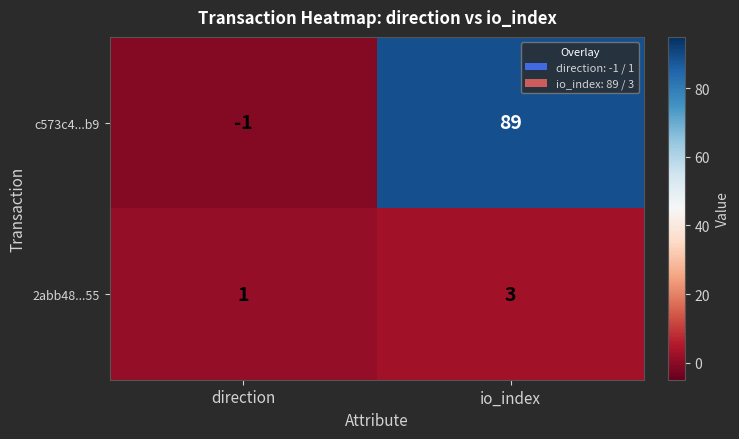

At which label is 2abb48...55 closest to 2?

direction